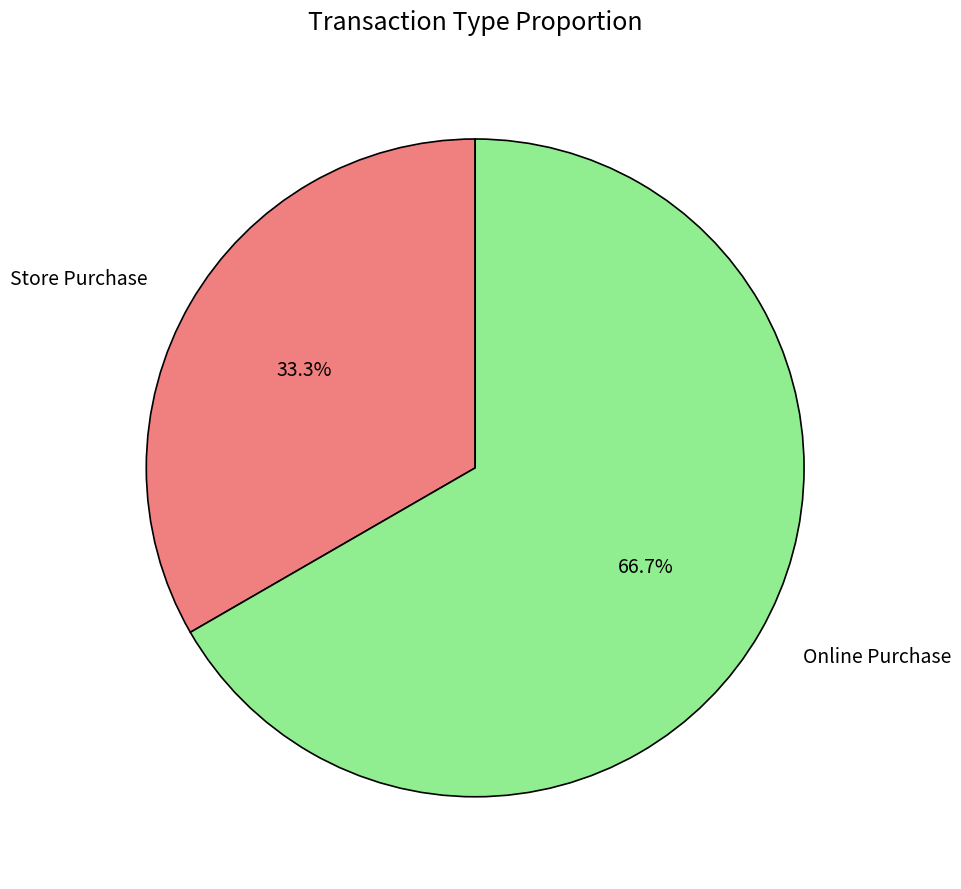

To the nearest percent, what is the difference between the Store Purchase and Online Purchase slice percentages?

33%